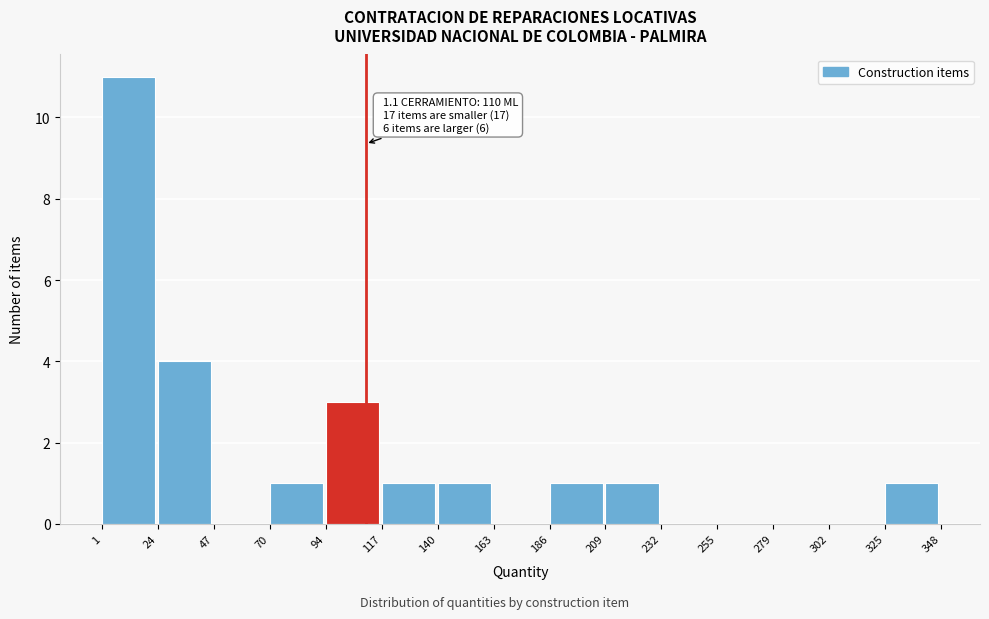

Over which range of the x-axis is the bar tallest?

1 to 24